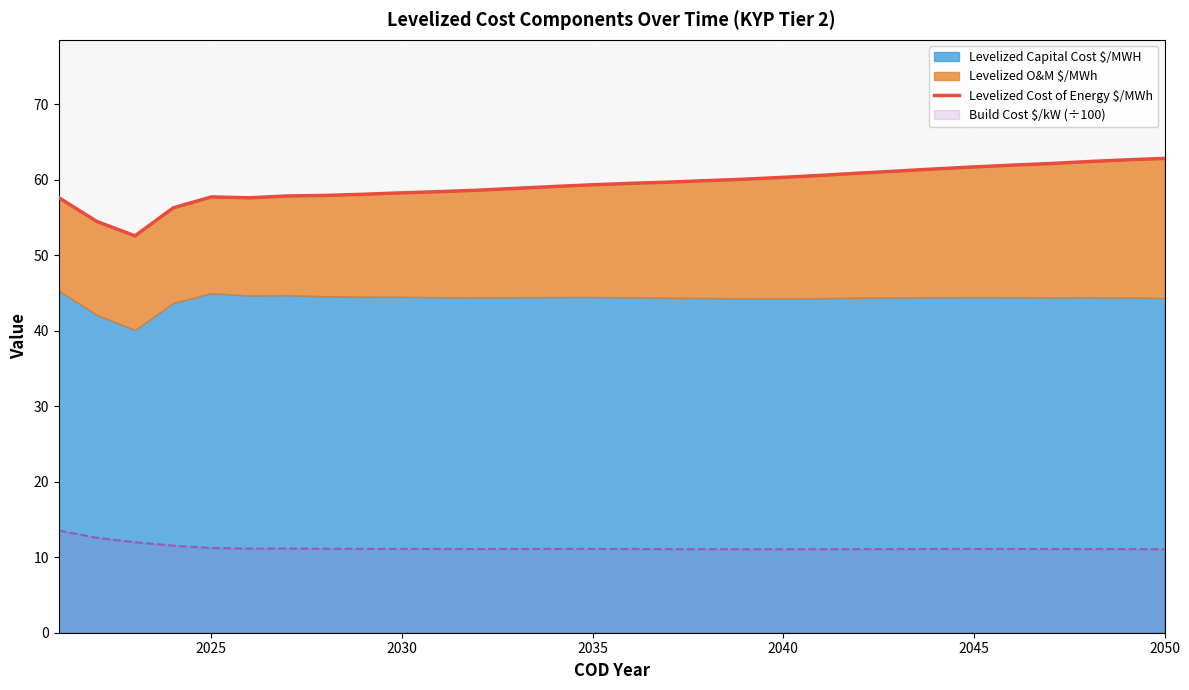

The value of Build Cost $/kW (÷100) at 2050 is 4.3. True or false?

False